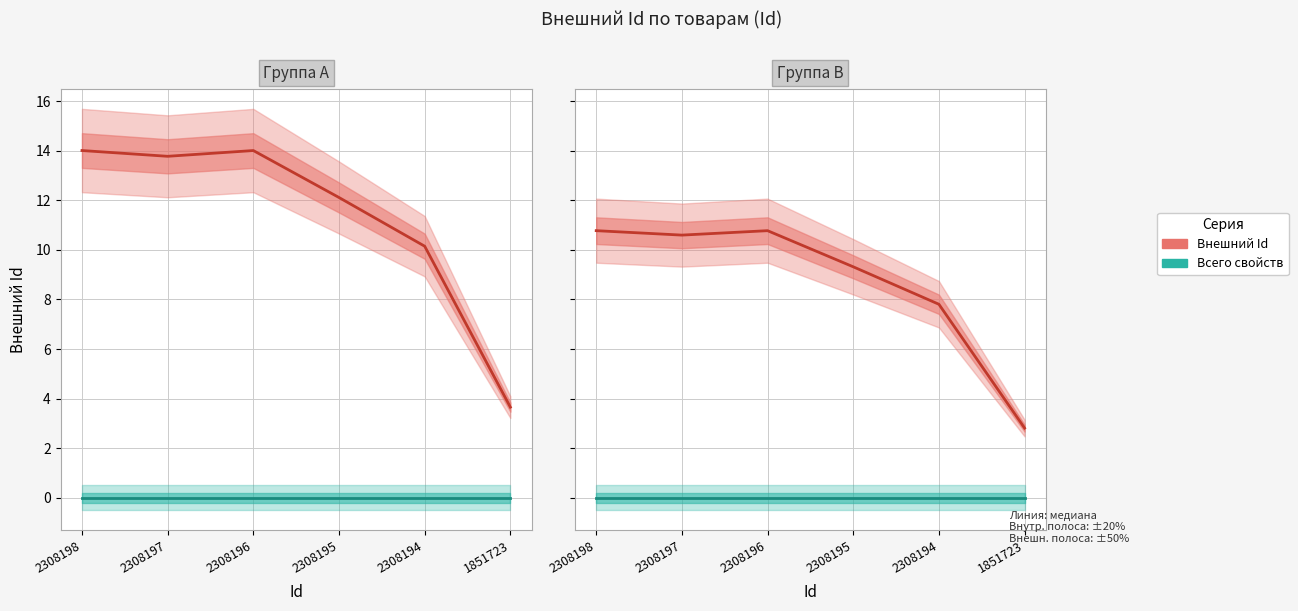

Rank the series at 2308196 from highest to lowest value.

Внешний Id, Всего свойств